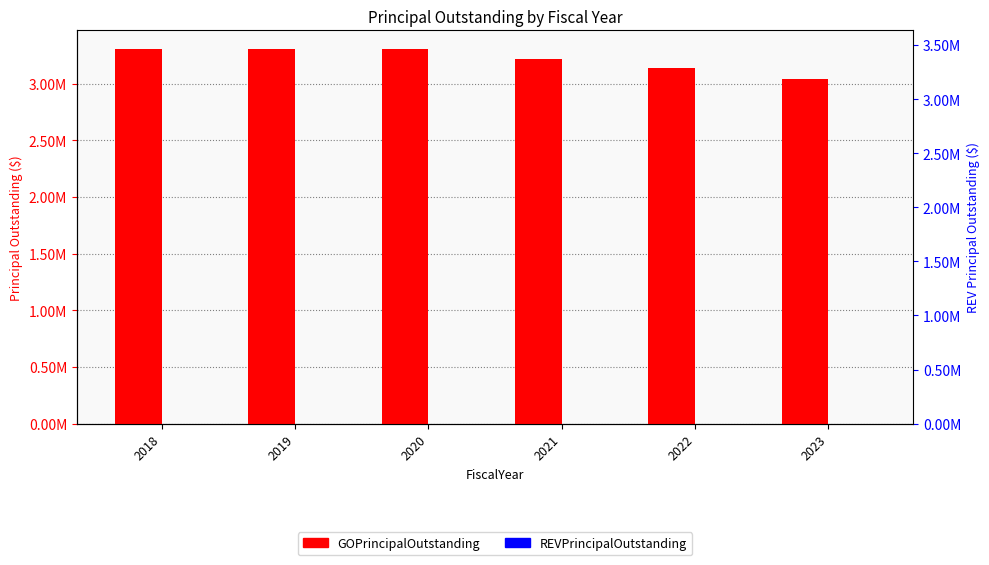

What is the minimum value for GOPrincipalOutstanding?

3045000